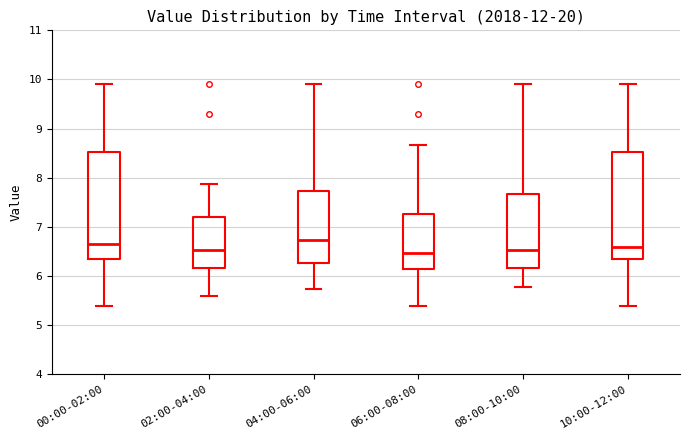

Where is the upper edge of the box for 06:00-08:00 on the y-axis? The values are not printed on the chart, so give them approximately, as read against the axis.

7.3